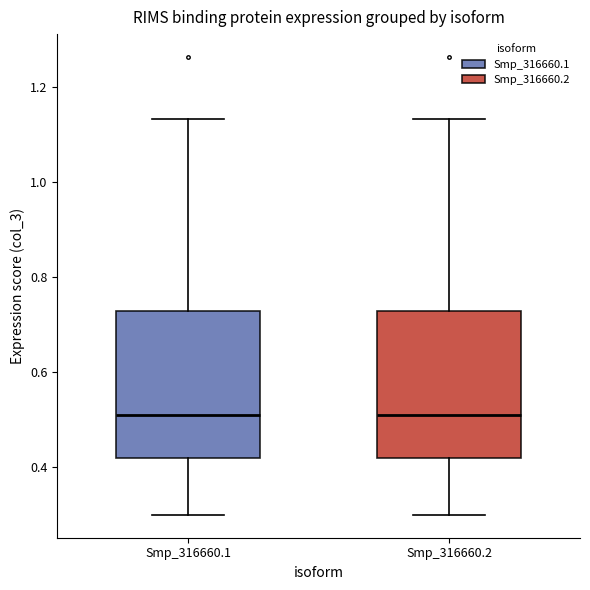

Reading left to right, read every box against the y-axis: the position of its median line, the range the box covers, and the ends of its whiskers. The values are not printed on the chart, so give them approximately, as read against the axis.

Smp_316660.1: median 0.50, box 0.42 to 0.72, whiskers 0.30 to 1.14
Smp_316660.2: median 0.50, box 0.42 to 0.72, whiskers 0.30 to 1.14